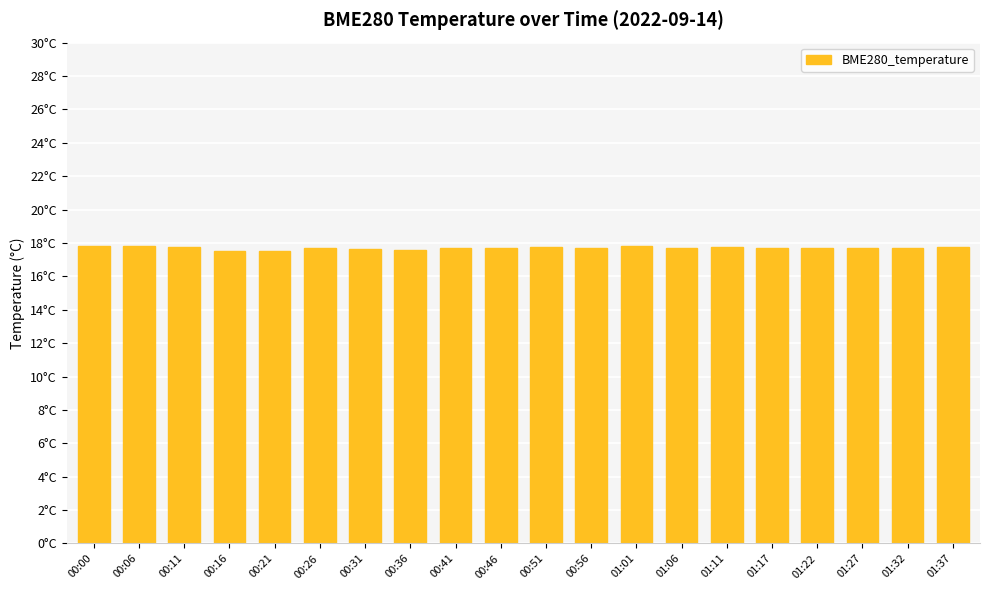

What is the value of the 12th bar from the left?

17.7